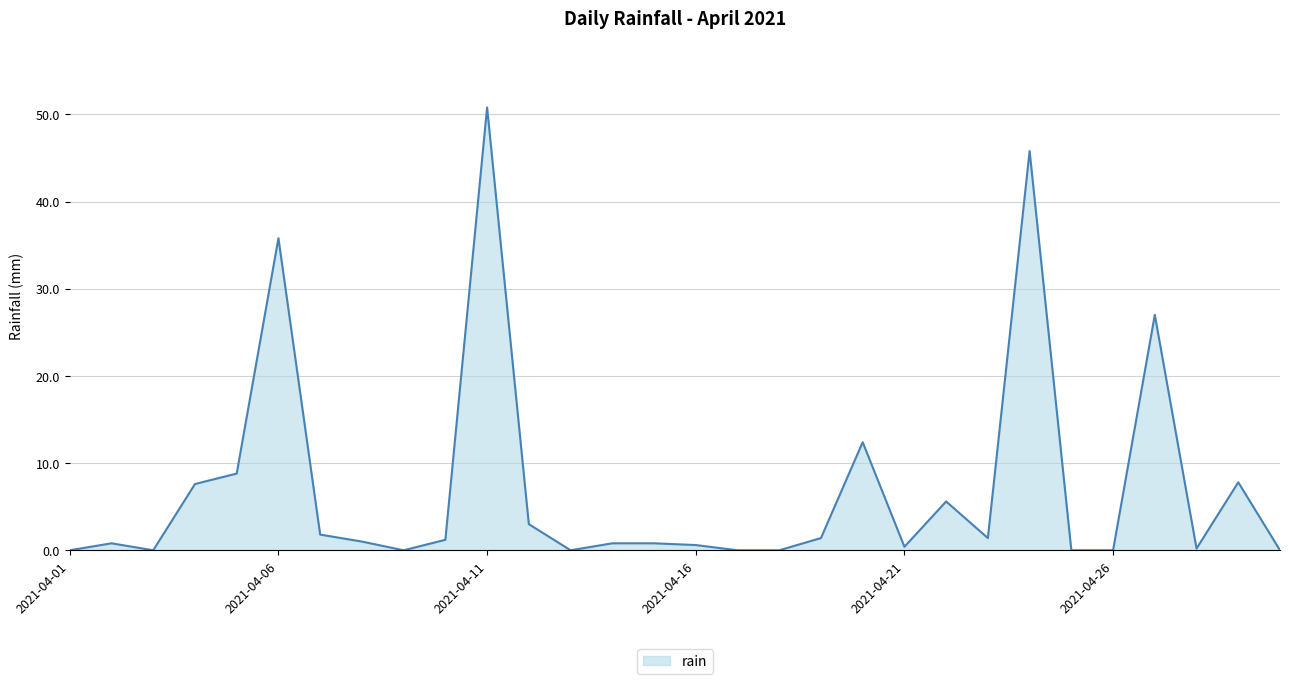

What is the difference between the maximum and minimum values?

50.8